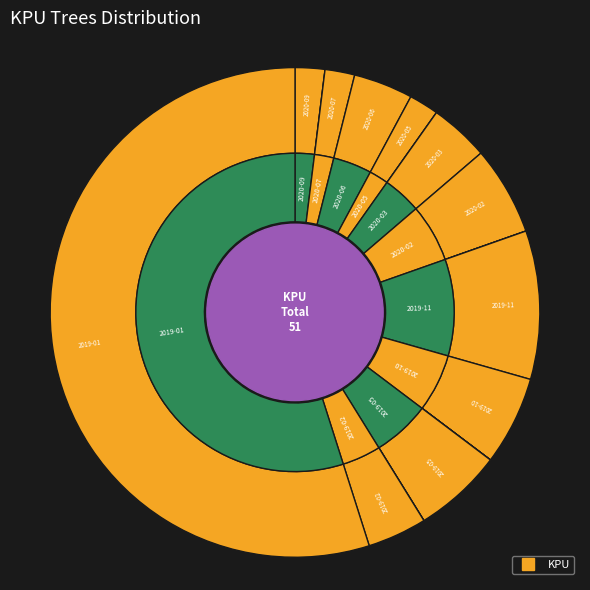

The 2019-05 slice represents 6% of the pie. True or false?

True